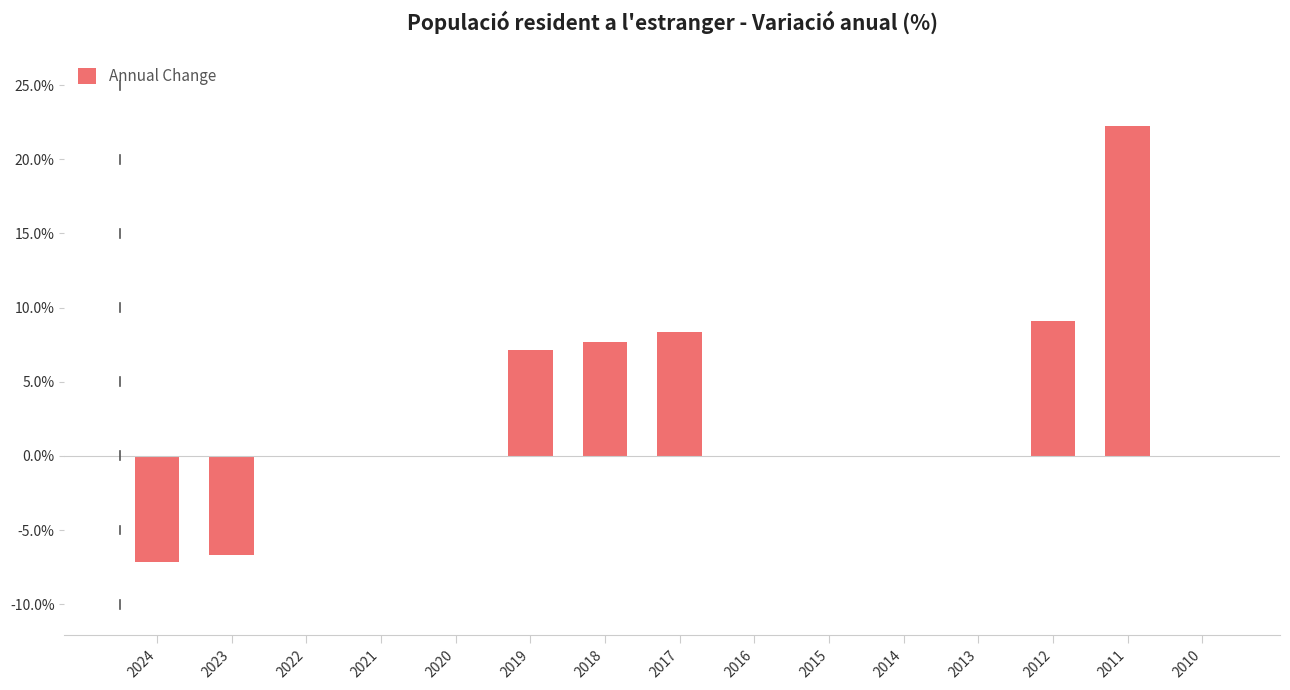

How many distinct data groups are displayed?

1